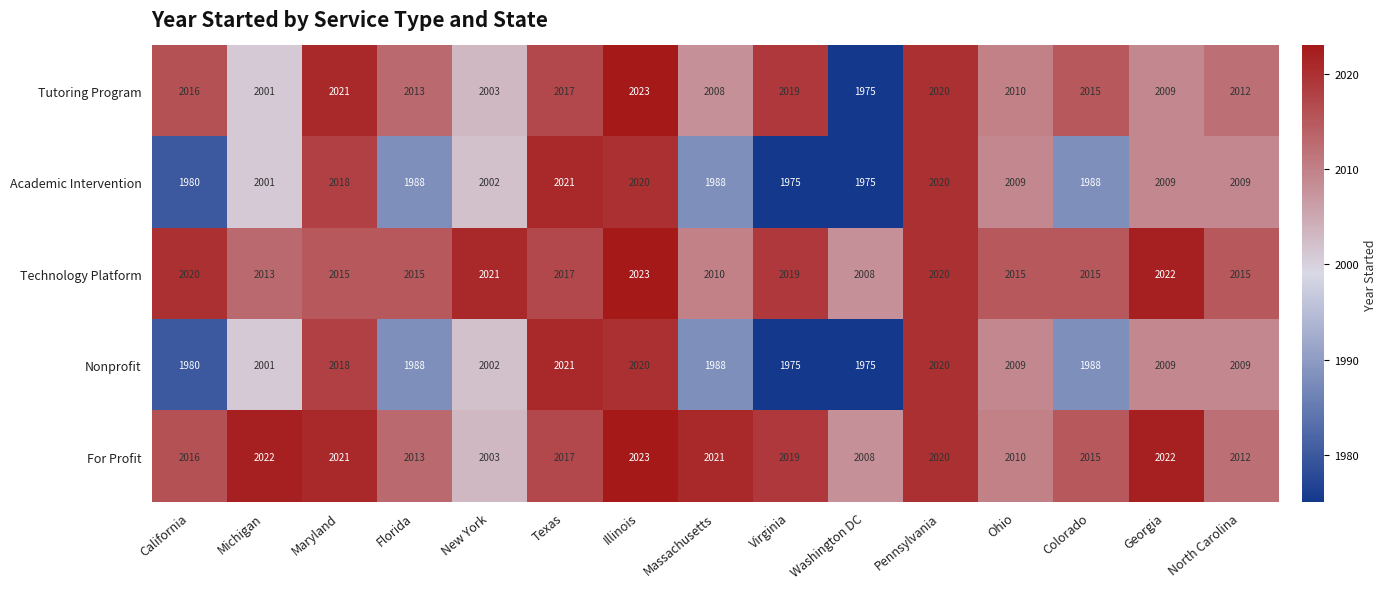

Is it true that Academic Intervention equals 2009 at North Carolina?

True